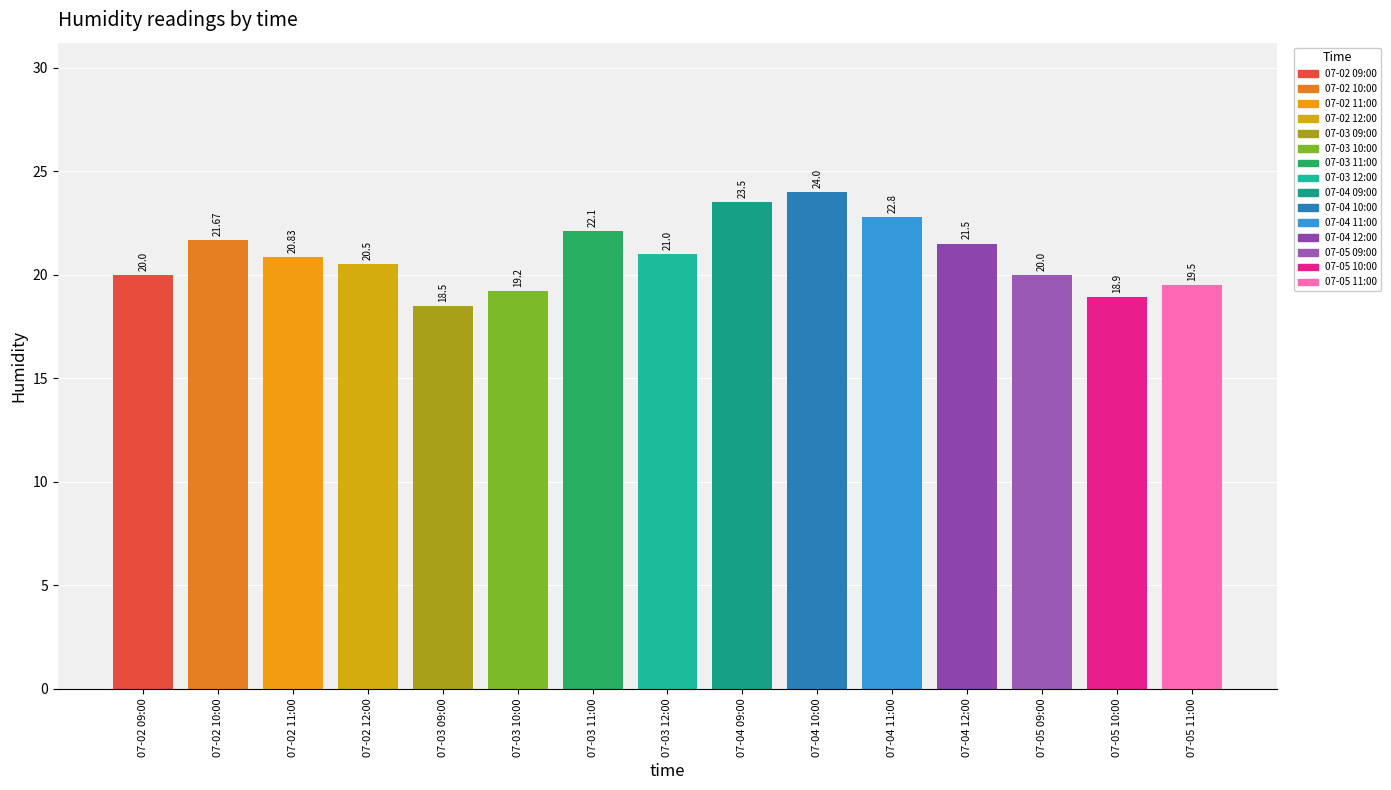

How many bars are there in total?

15